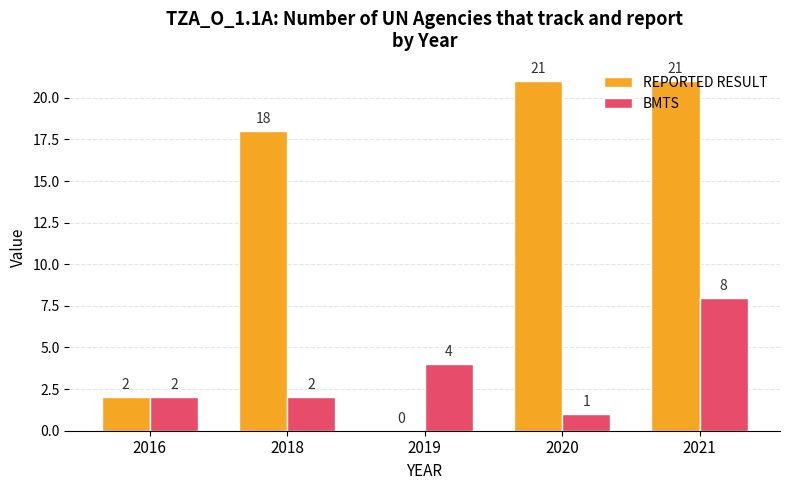

True or false: BMTS has a value of 1 at 2018.

False